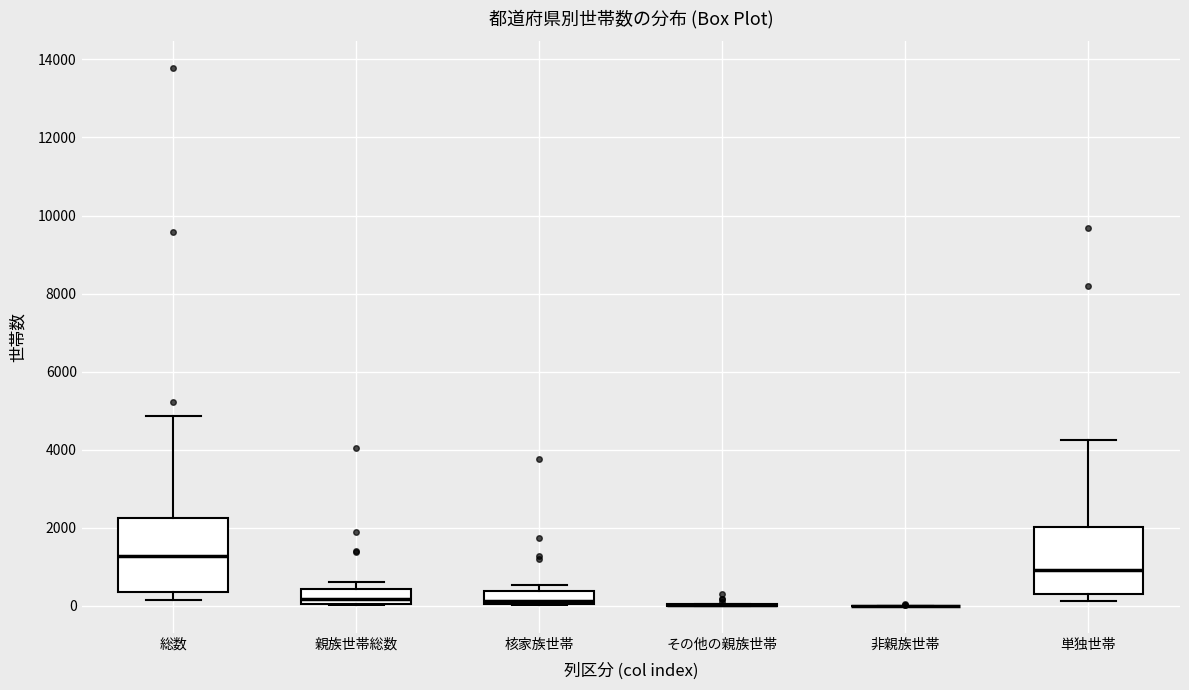

Reading left to right, read every box against the y-axis: the position of its median line, the range the box covers, and the ends of its whiskers. The values are not printed on the chart, so give them approximately, as read against the axis.

総数: median 1200, box 400 to 2200, whiskers 200 to 4800
親族世帯総数: median 200, box 0 to 400, whiskers 0 to 600
核家族世帯: median 200, box 0 to 400, whiskers 0 to 600
その他の親族世帯: box collapsed to a line at 0, whiskers 0 to 0
非親族世帯: box collapsed to a line at 0, whiskers 0 to 0
単独世帯: median 1000, box 200 to 2000, whiskers 200 (just below the box's lower edge) to 4200